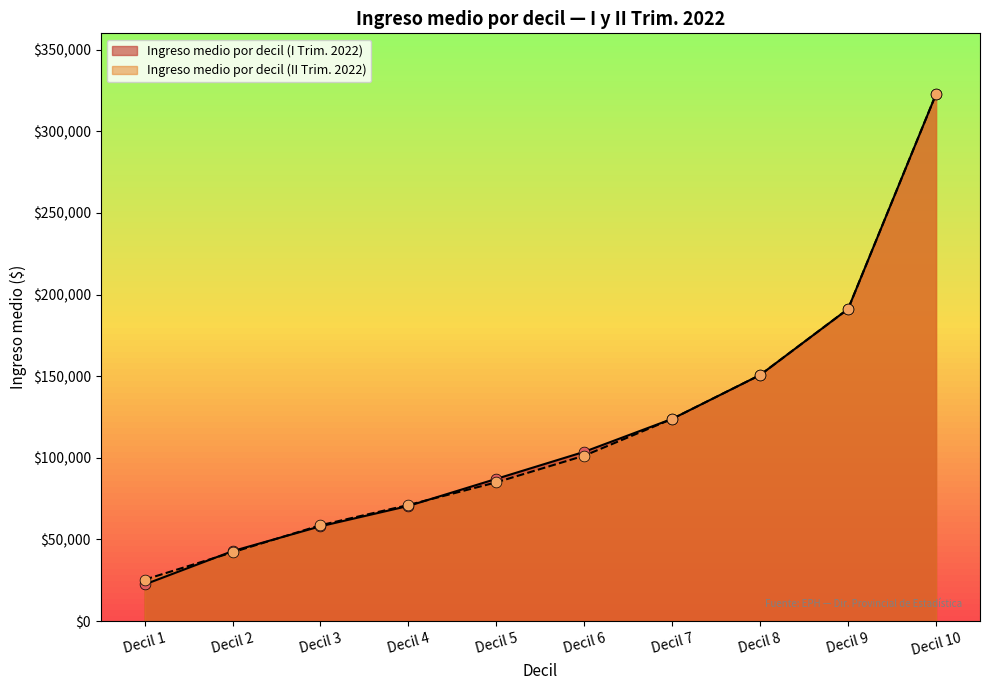

What is the total value across all series at Decil 6?

205016.5